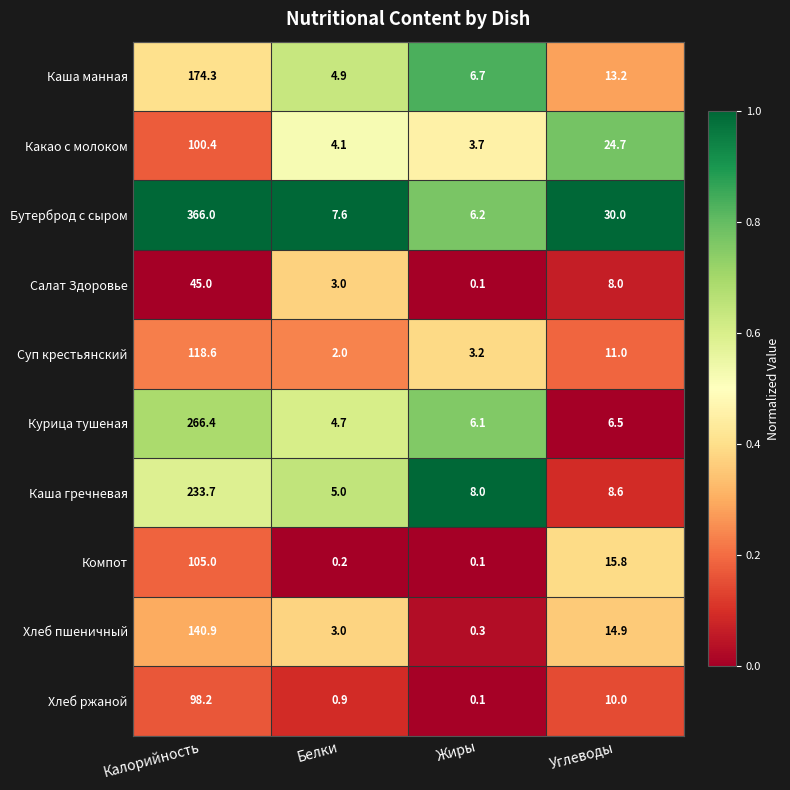

Which series has the widest spread of values?

Бутерброд с сыром